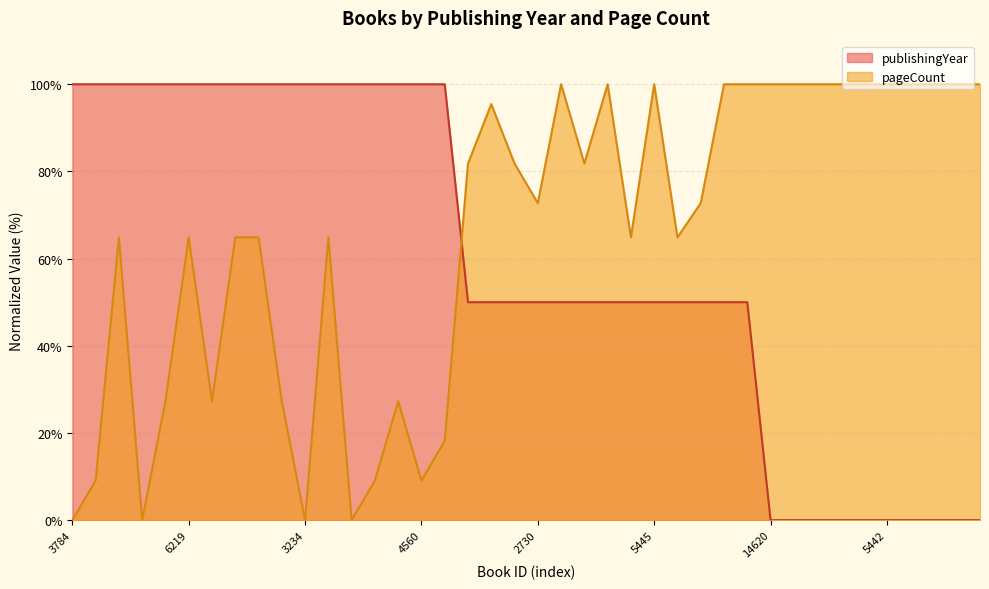

Rank the categories by value from lowest to highest.

14620, 14343, 14325, 14290, 14345, 5442, 14324, 14344, 5441, 14342, 8093, 18784, 9752, 2730, 14323, 15165, 5446, 14636, 5445, 4370, 3642, 3643, 14346, 3784, 15113, 3587, 4362, 18913, 6219, 5416, 6290, 3768, 14663, 3234, 15028, 6202, 15889, 15030, 4560, 14446